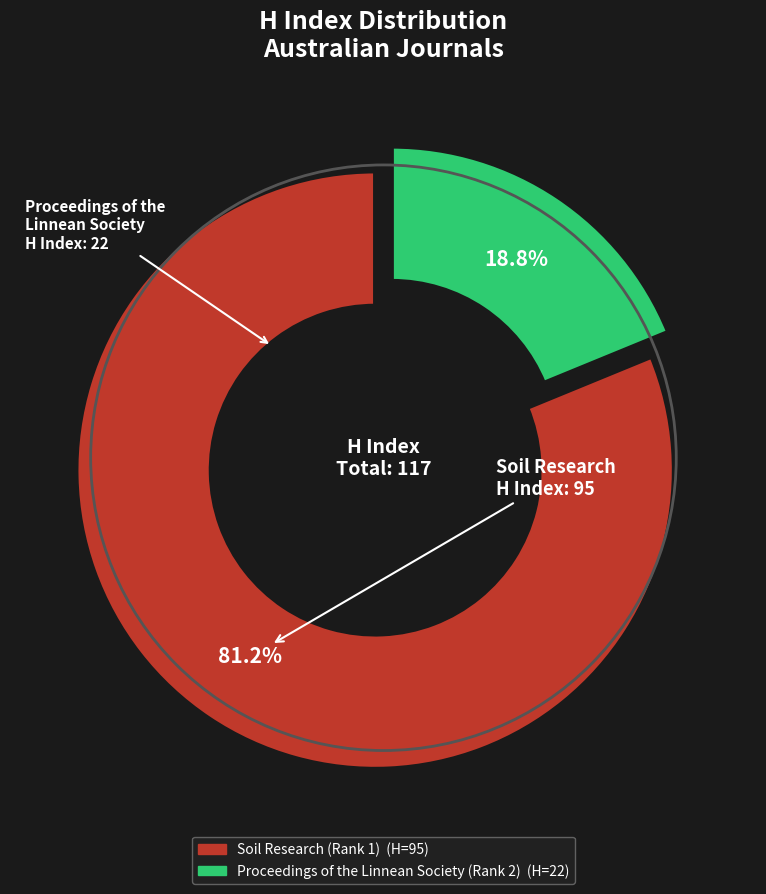

Which has a higher value, Soil Research (Rank 1) or Proceedings of the Linnean Society (Rank 2)?

Soil Research (Rank 1)